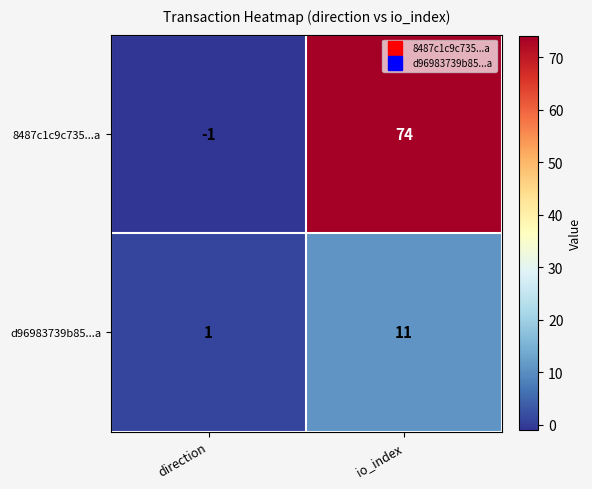

The value of d96983739b85...a at io_index is 11. True or false?

True